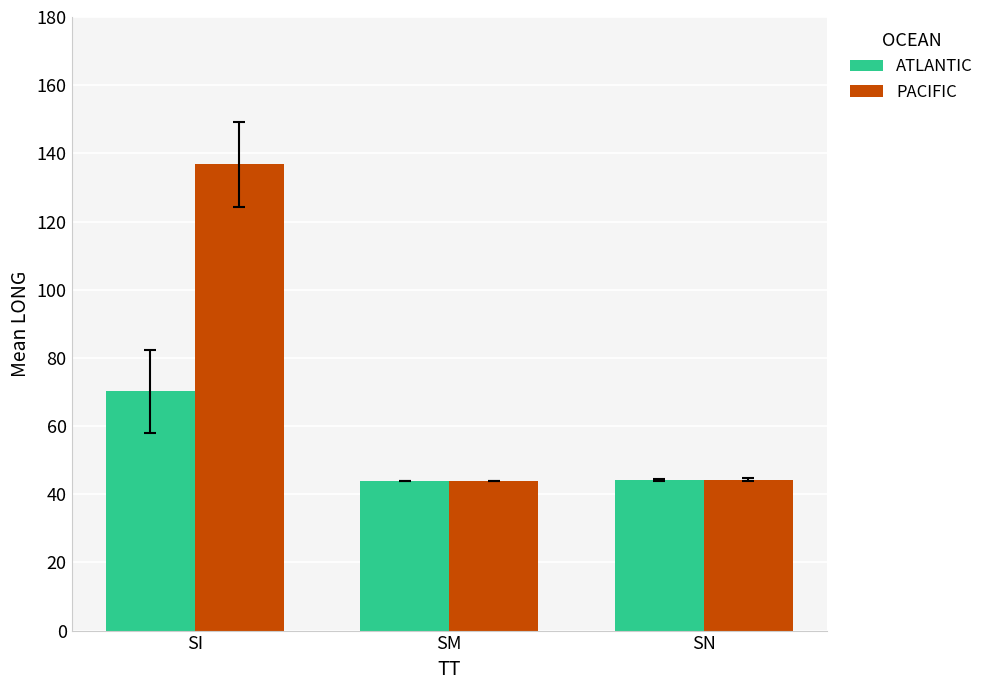

Which series has the largest range (max minus min)?

PACIFIC